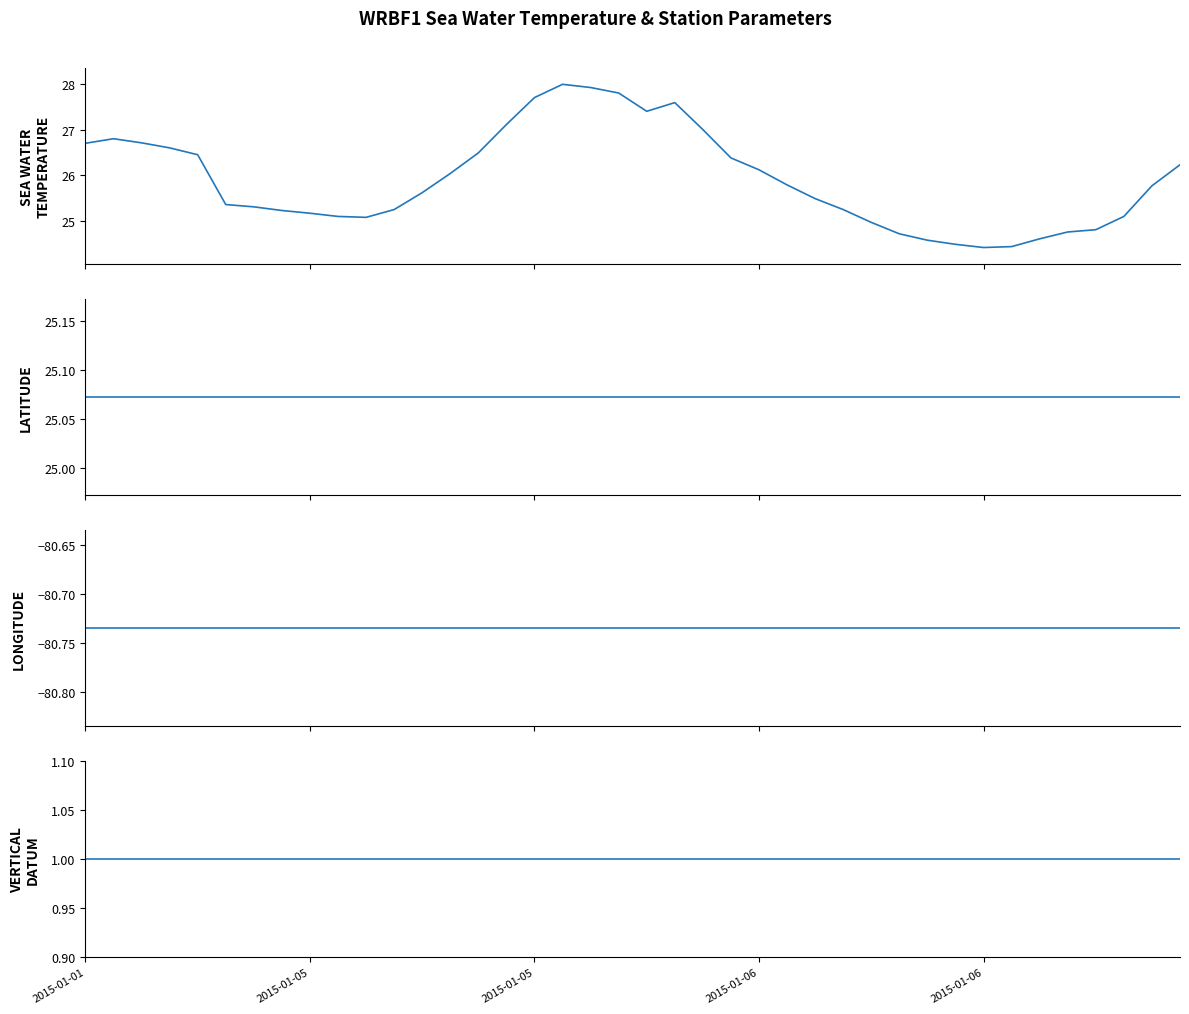

Which has a higher value, 29 or 30?

29